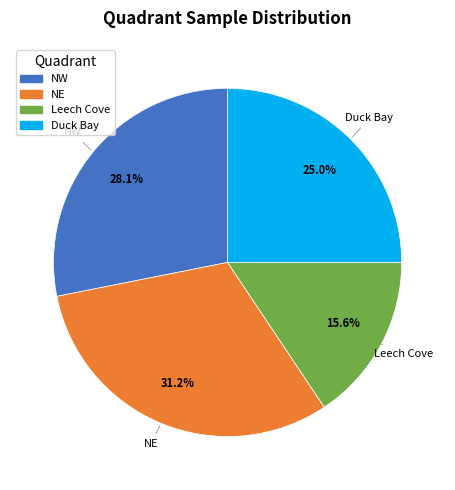

To the nearest percent, what is the difference between the NE and Leech Cove slice percentages?

16%